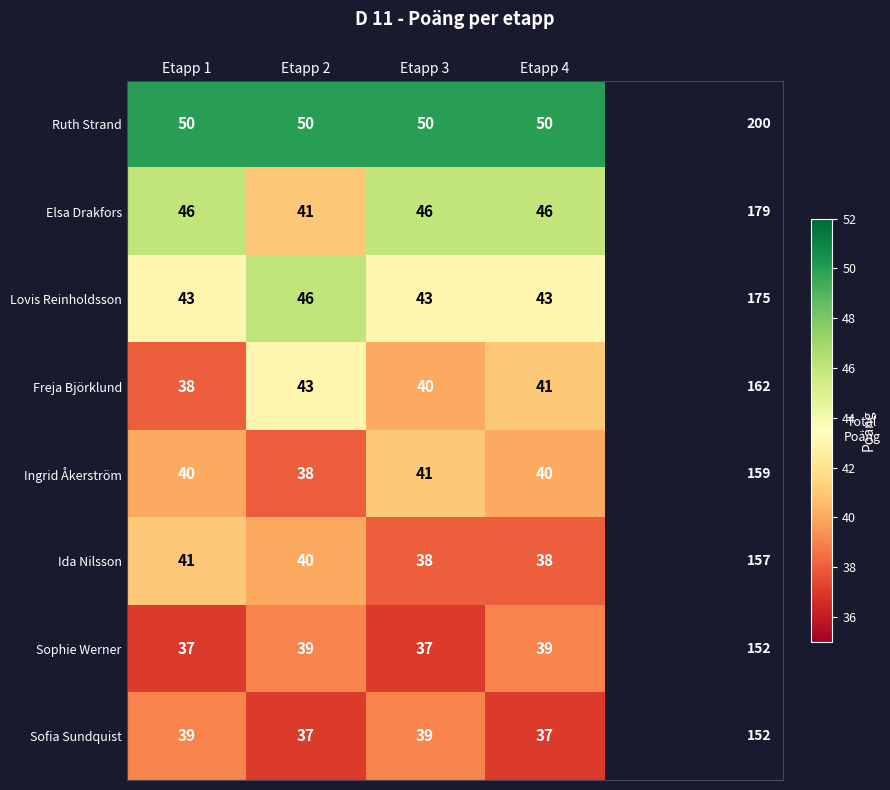

What is the minimum value for Lovis Reinholdsson?

43